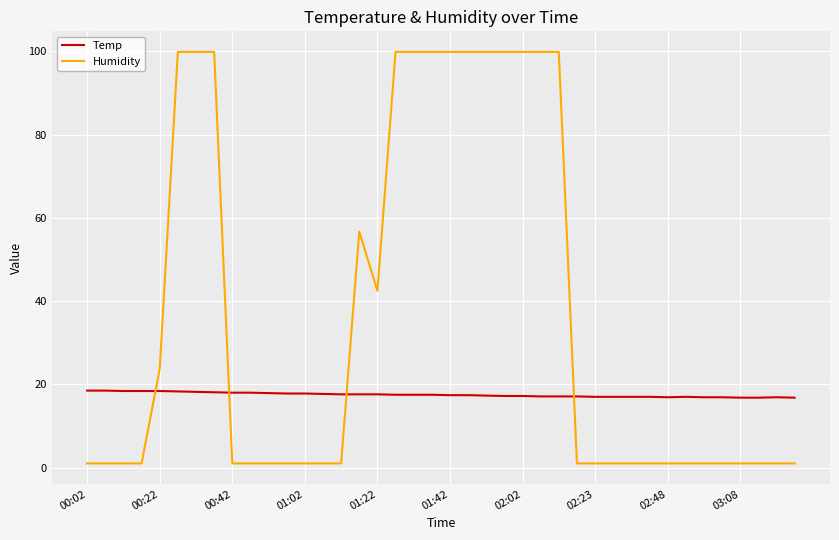

How many intersections are there between Temp and Humidity?

4